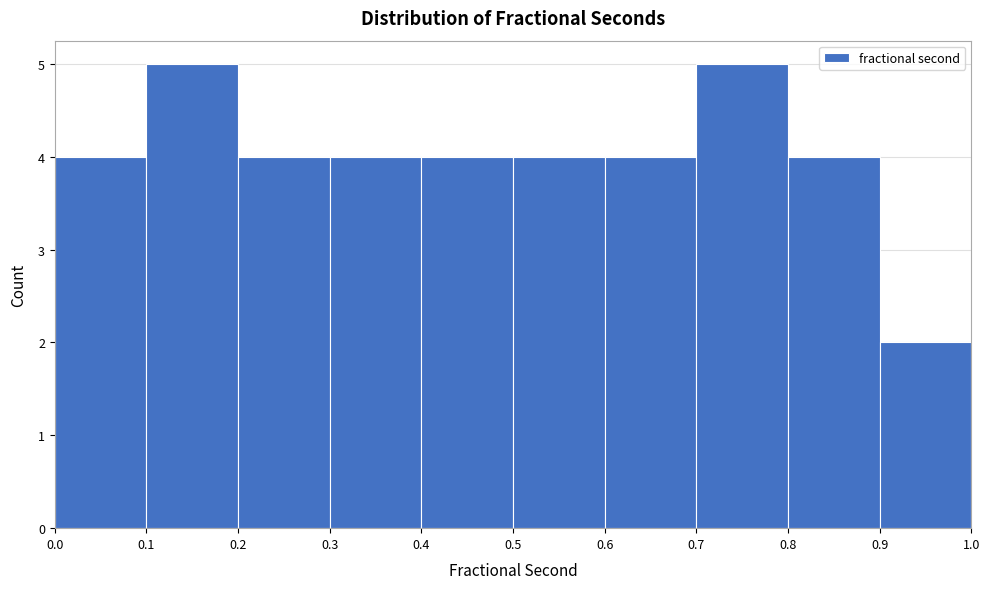

What is the height of the bar covering 0.9 to 1.0 on the x-axis? The values are not printed on the chart, so give them approximately, as read against the axis.

2